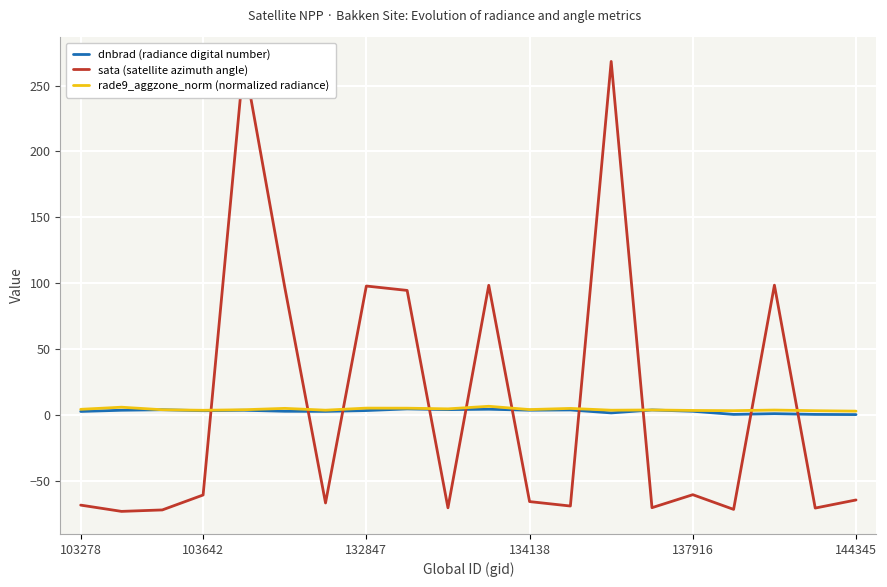

What is the sum of the sata (satellite azimuth angle) values at 134138 and 103642?

-126.3